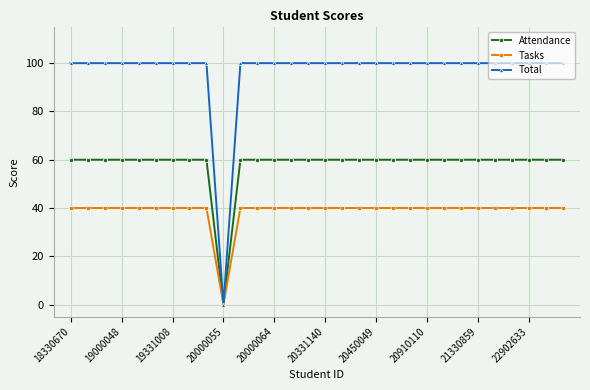

Which series has the widest spread of values?

Total